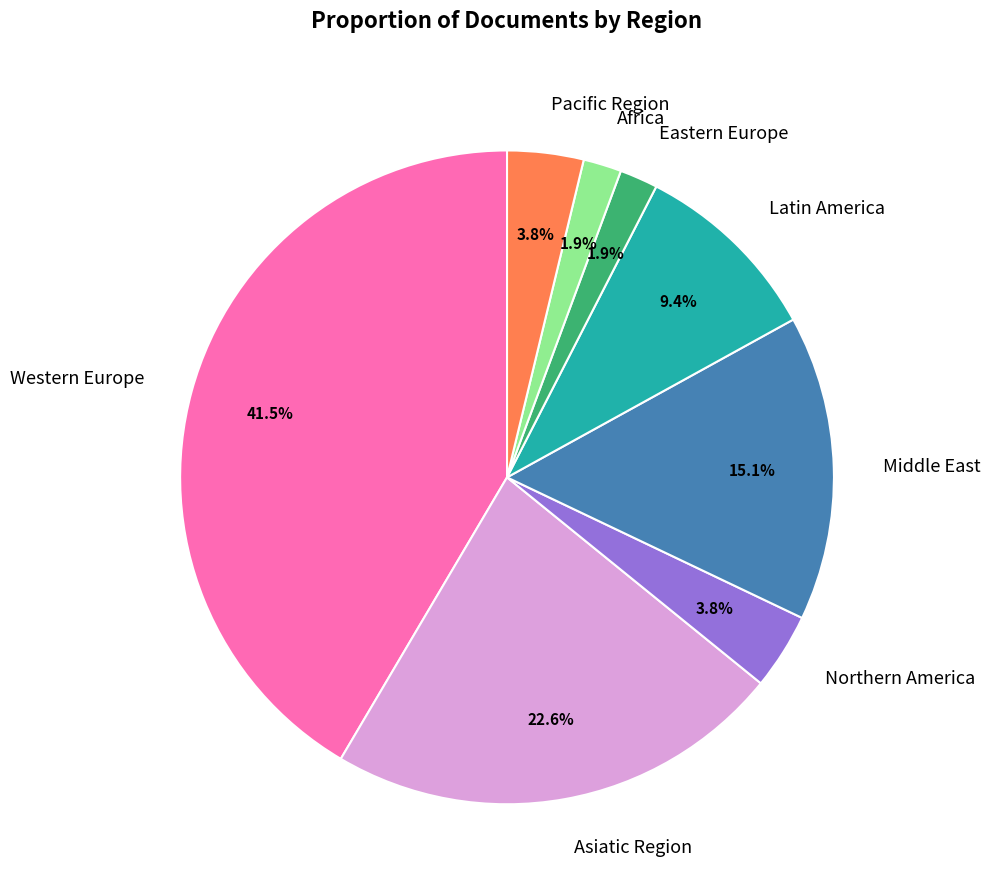

What is the largest slice in the pie chart?

Western Europe